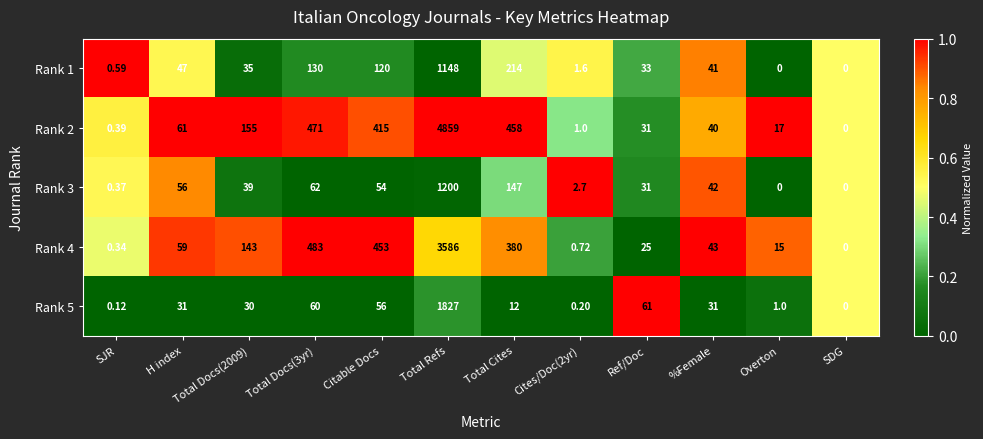

At which label does Rank 1 first exceed 41?

H index